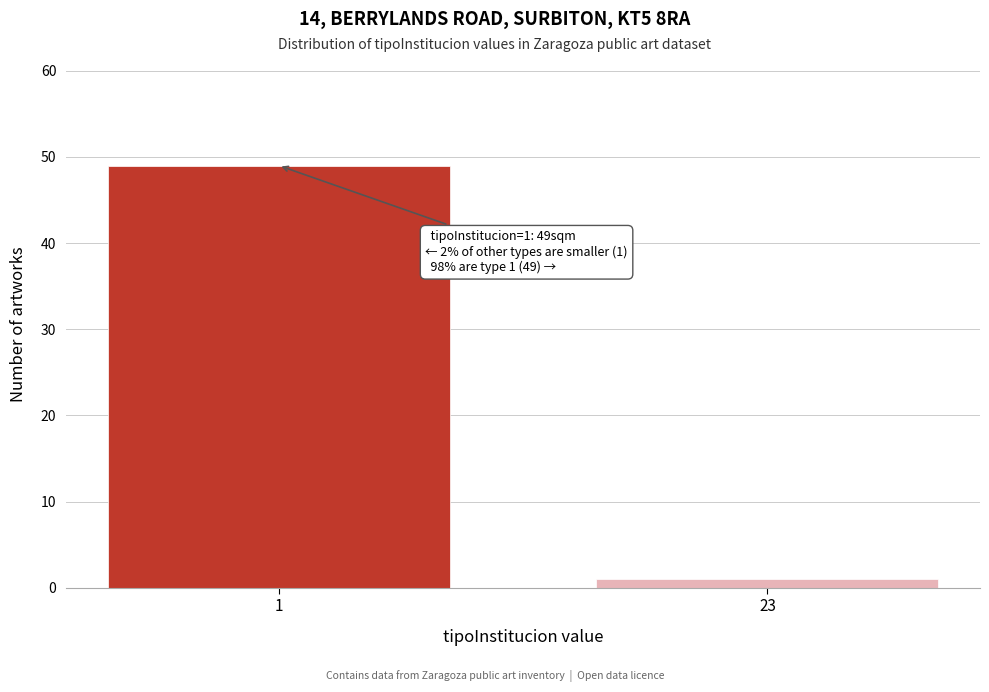

Reading right to left, transcribe all the data shown in this chart.

1	49